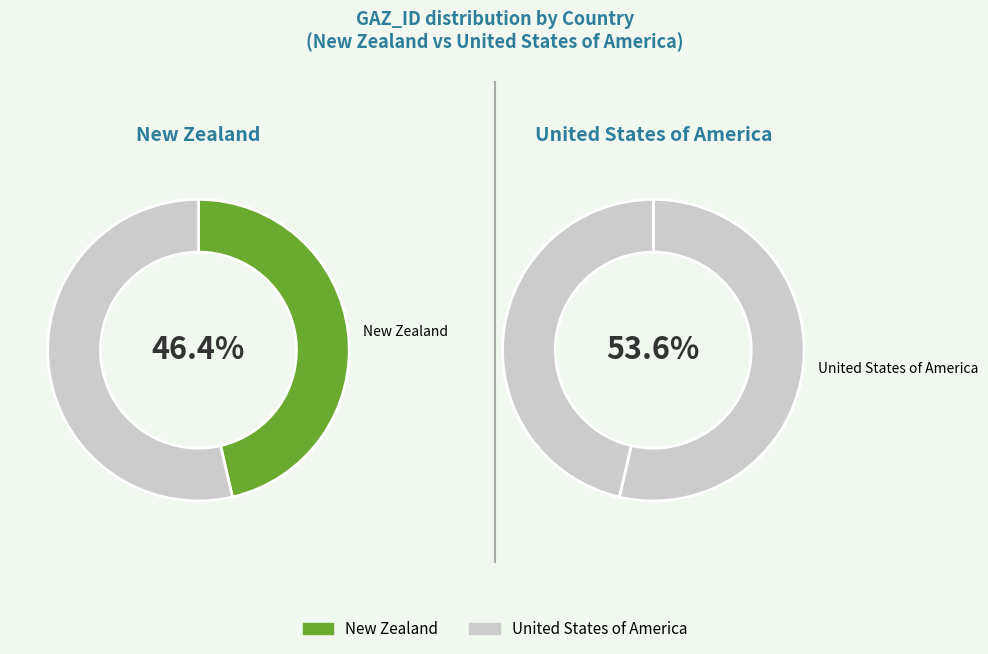

To the nearest percent, what portion does United States of America represent?

54%